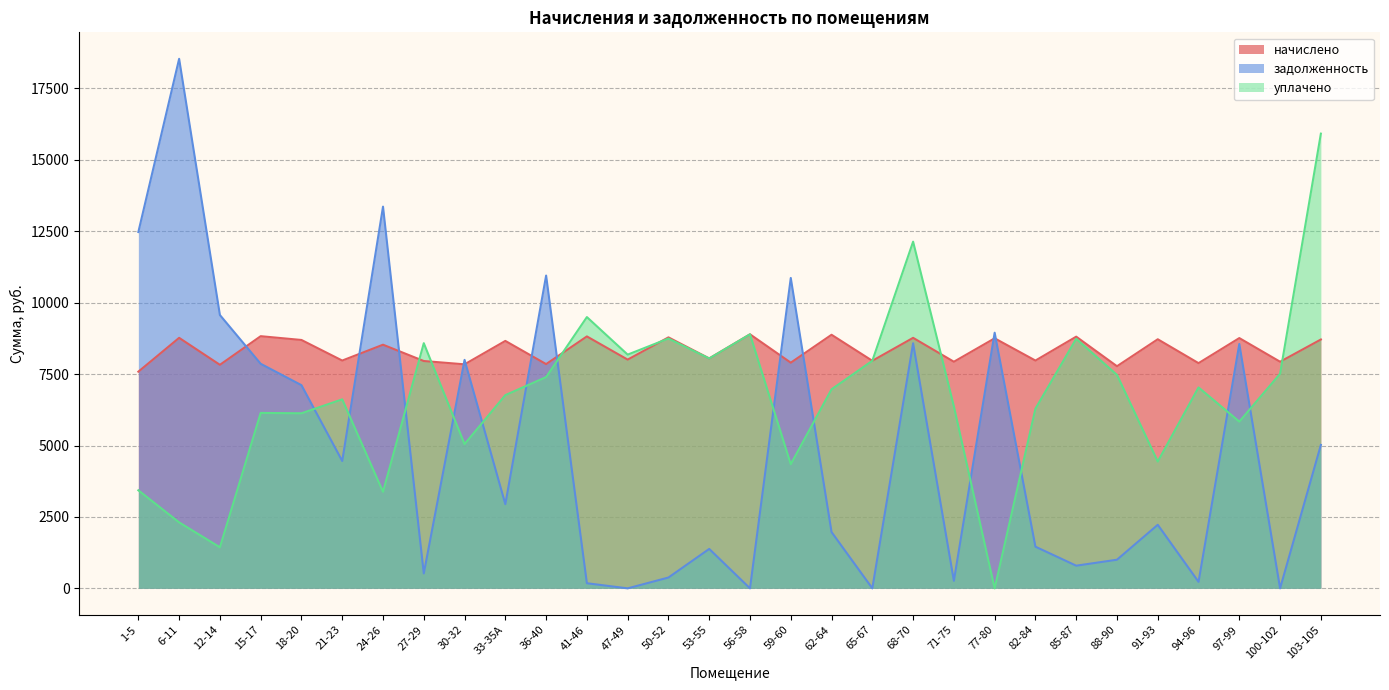

List the labels in order of начислено value, largest first.

56-58, 62-64, 15-17, 41-46, 85-87, 50-52, 6-11, 68-70, 97-99, 77-80, 91-93, 103-105, 18-20, 33-35А, 24-26, 53-55, 47-49, 82-84, 21-23, 65-67, 27-29, 71-75, 100-102, 59-60, 94-96, 36-40, 30-32, 12-14, 88-90, 1-5